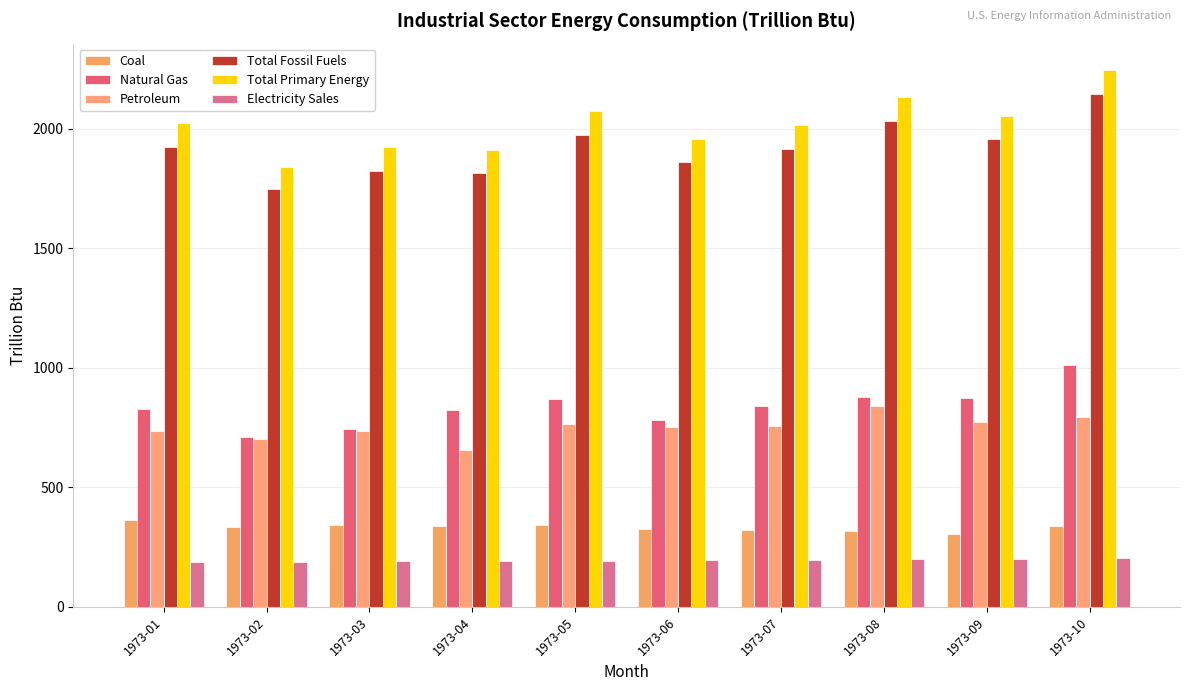

What is the difference between the maximum and minimum values in the Coal series?

56.3